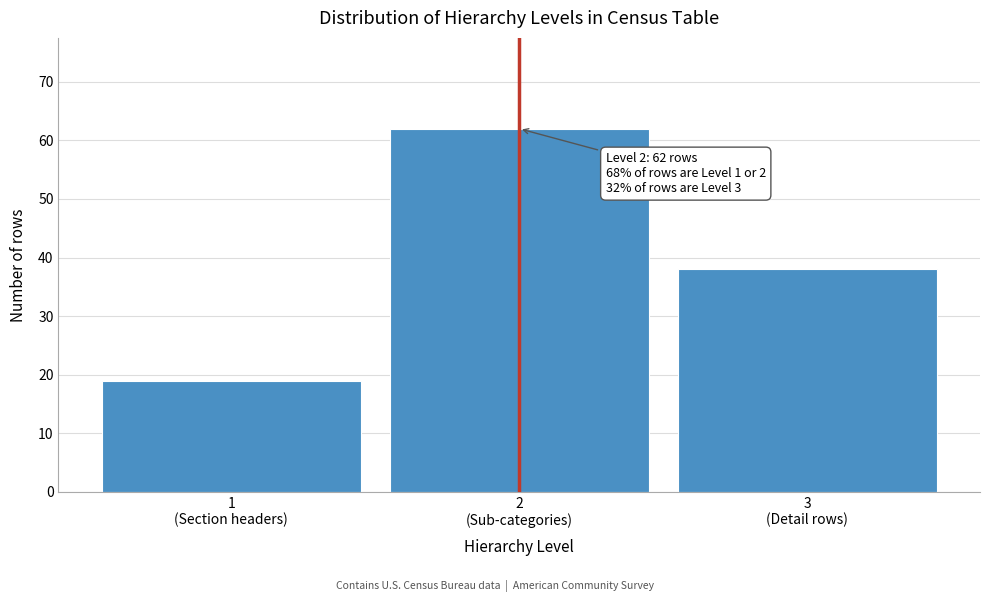

Reading left to right, transcribe all the data shown in this chart.

19	62	38